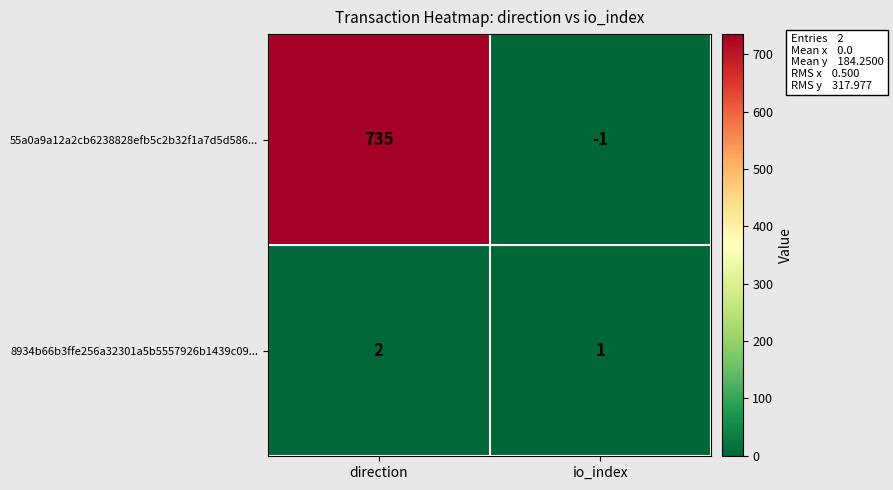

Reading right to left, transcribe all the data shown in this chart.

55a0a9a12a2cb6238828efb5c2b32f1a7d5d586...: -1	735
8934b66b3ffe256a32301a5b5557926b1439c09...: 1	2